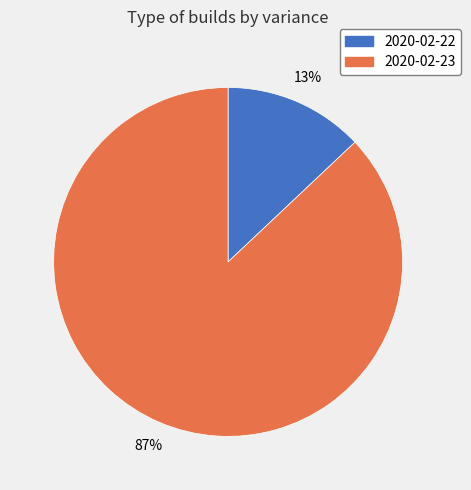

Count the number of slices in the pie.

2